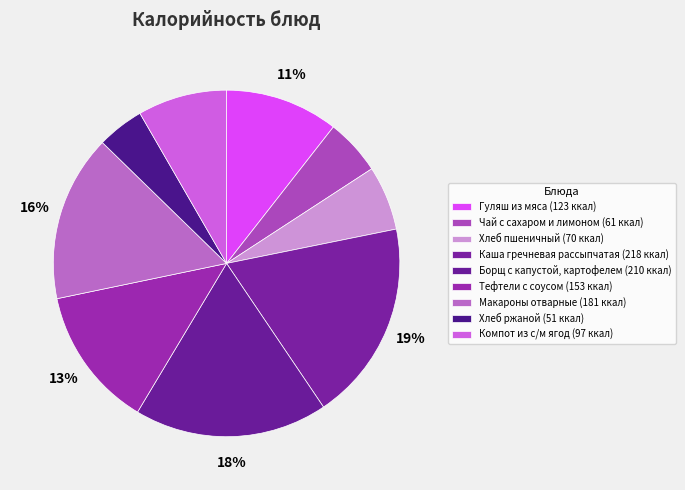

What portion of the pie excludes Хлеб ржаной?

95.6%